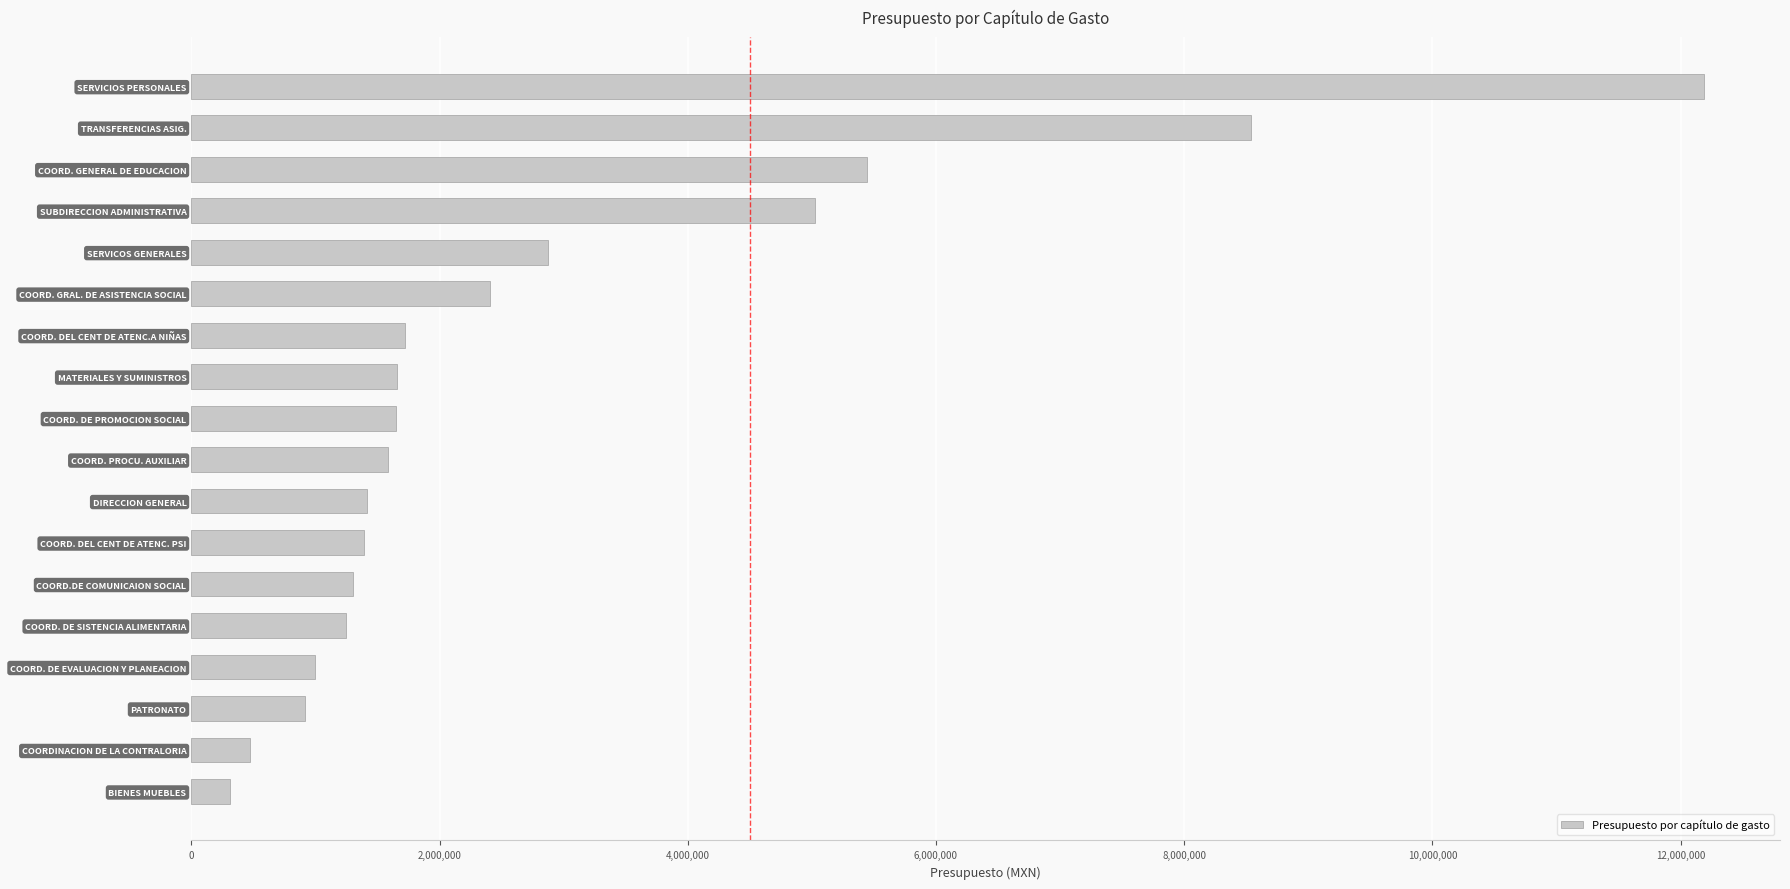

Is it true that the value at COORD. PROCU. AUXILIAR is 1588094?

True